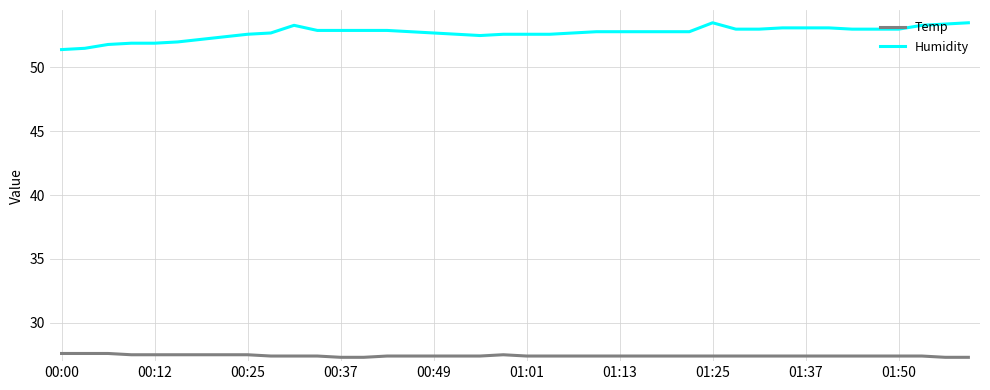

Which series has the widest spread of values?

Humidity